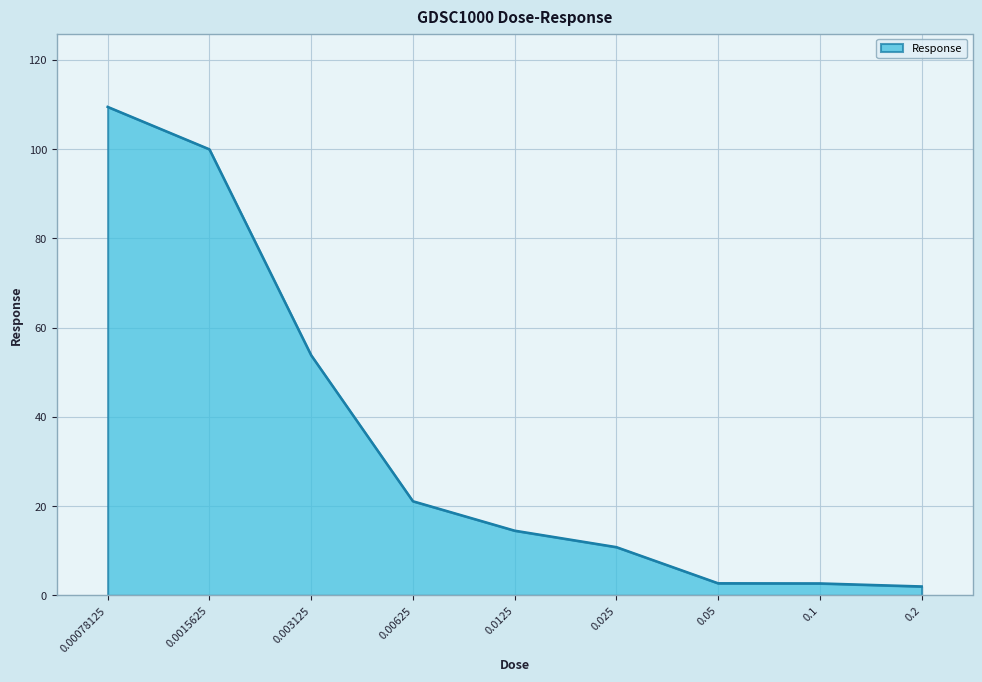

What position from the right is 0.05?

3